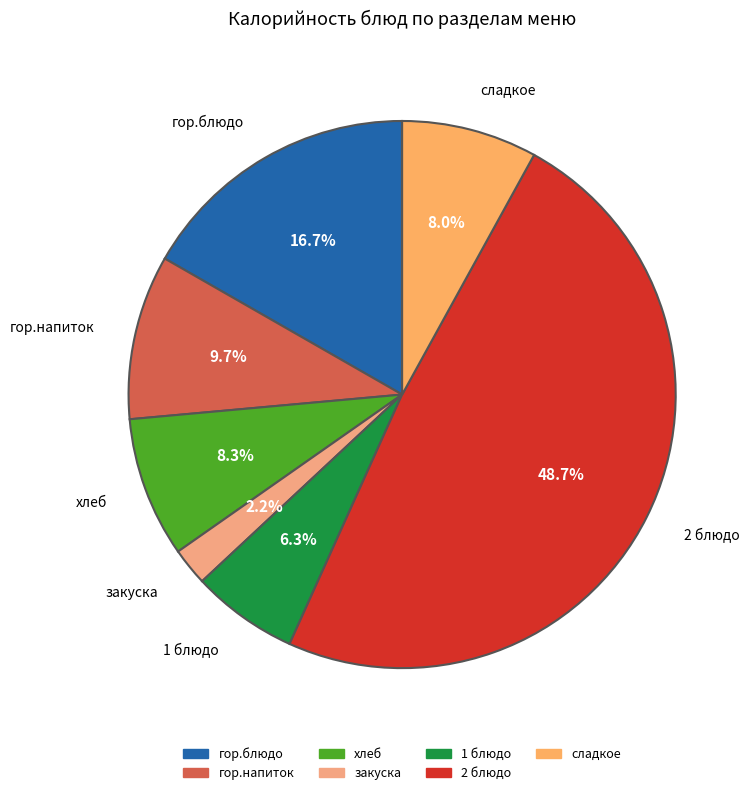

Which category has the smallest portion of the pie?

закуска